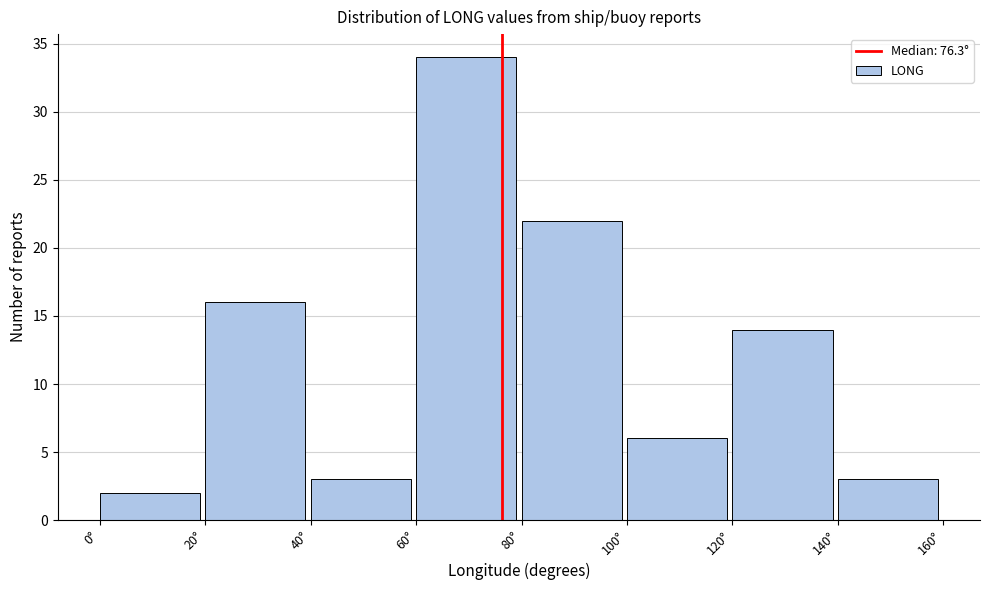

How tall is the bar that spans 0 to 20 on the x-axis? The values are not printed on the chart, so give them approximately, as read against the axis.

2